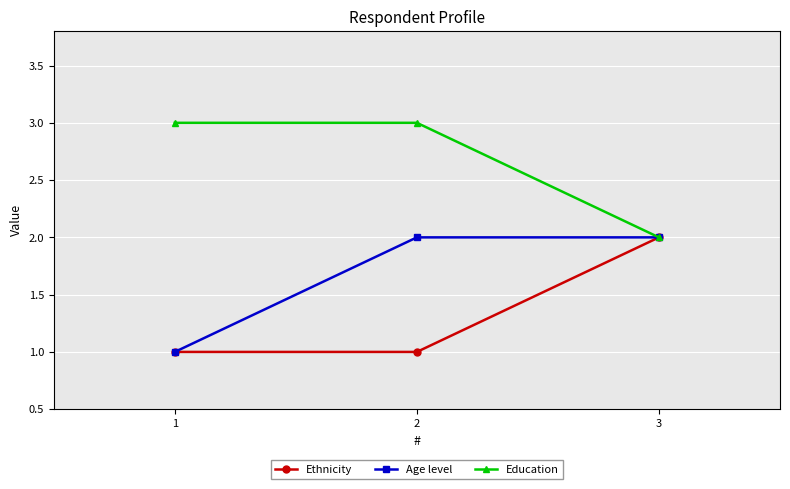

What is the maximum value for Ethnicity?

2